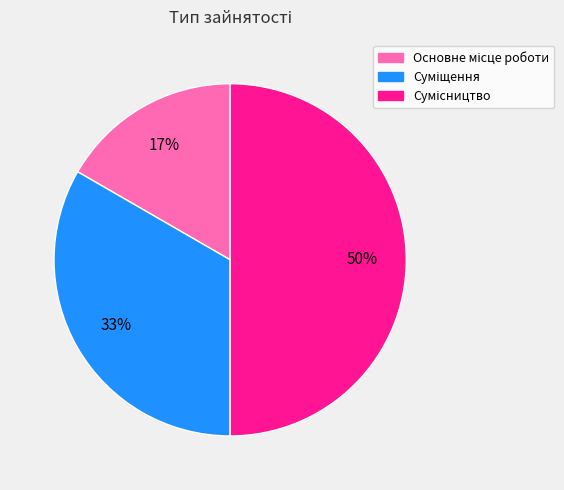

To the nearest percent, what is the average slice percentage?

33%